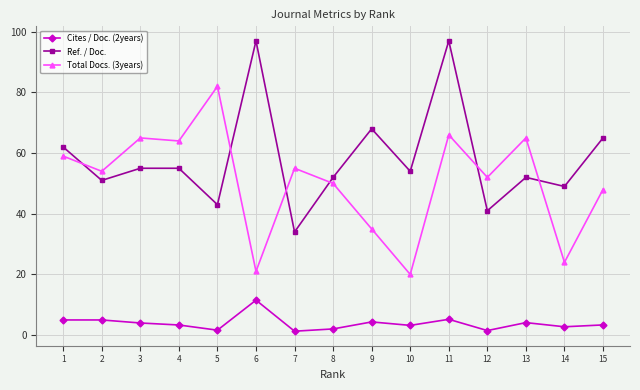

At how many categories does at least one series exceed 80?

3